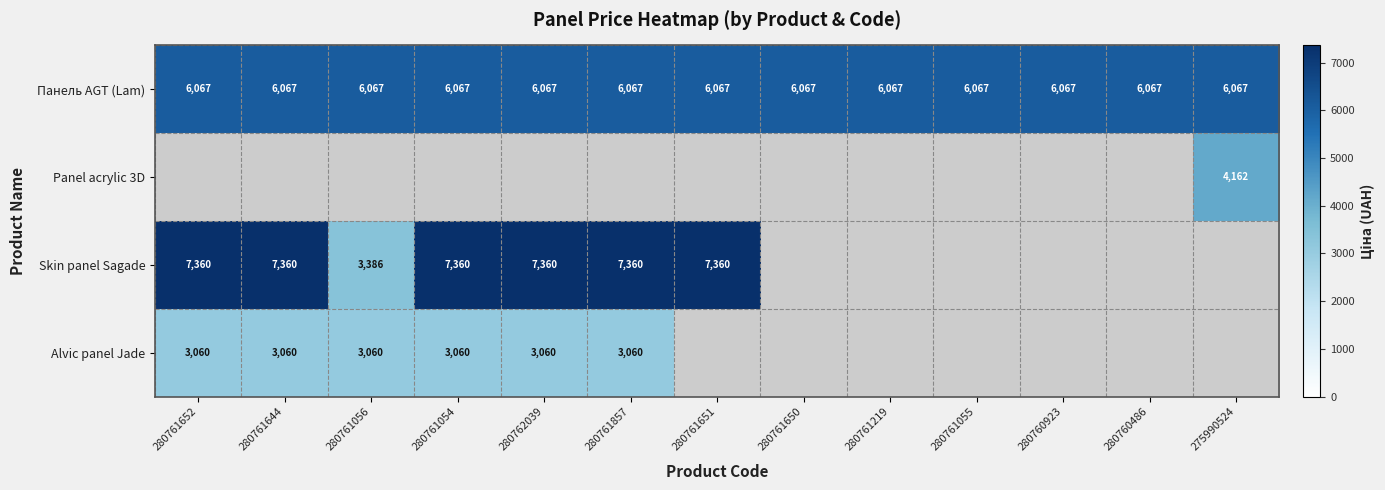

Which series has the largest total across all categories?

Панель AGT (Lam)